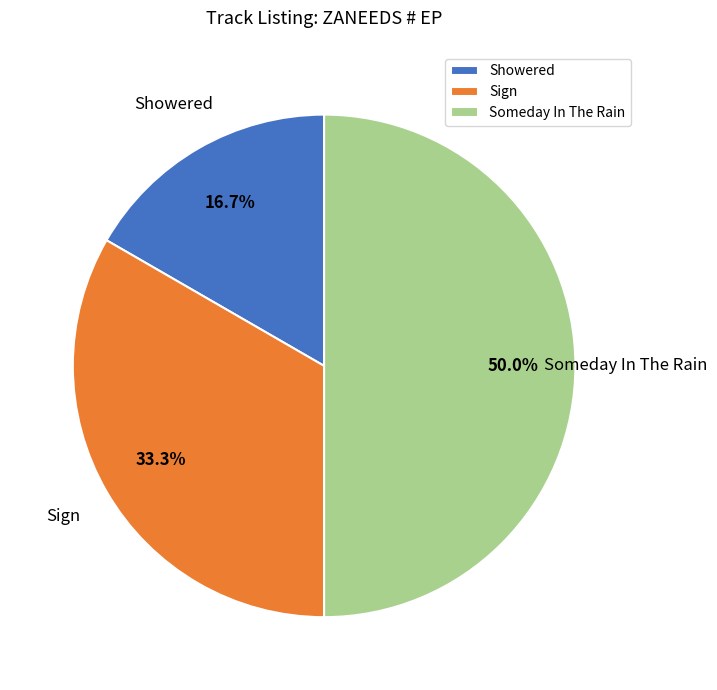

The Sign slice represents 40% of the pie. True or false?

False